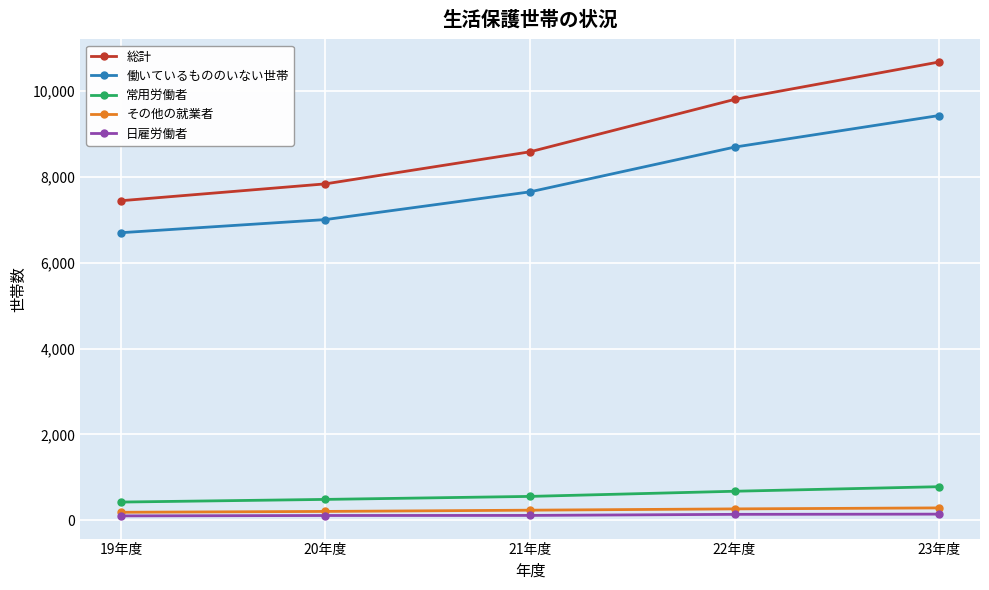

Is it true that その他の就業者 equals 288 at 23年度?

True